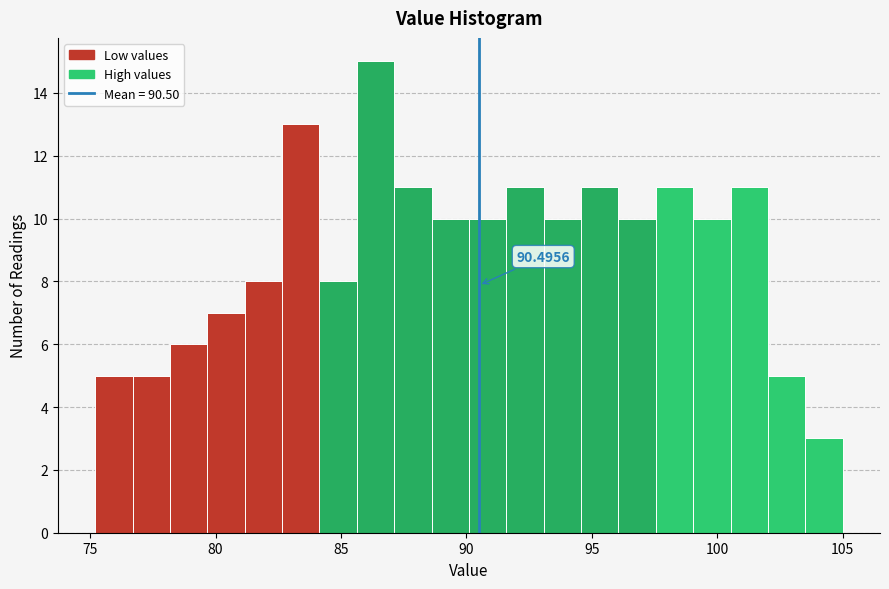

Read against the x-axis, roughly where is the centre of the tallest bar?

86.5